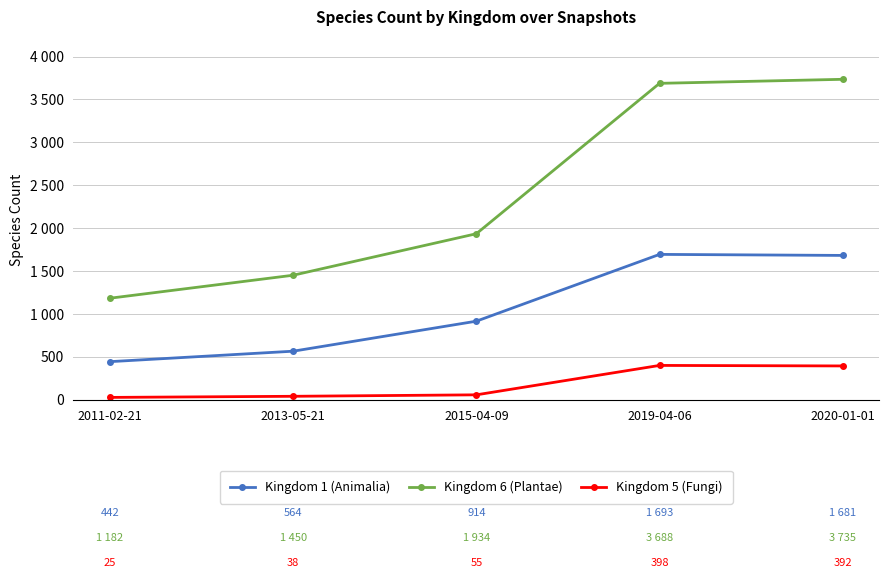

Which has a higher value, 2019-04-06 or 2011-02-21?

2019-04-06